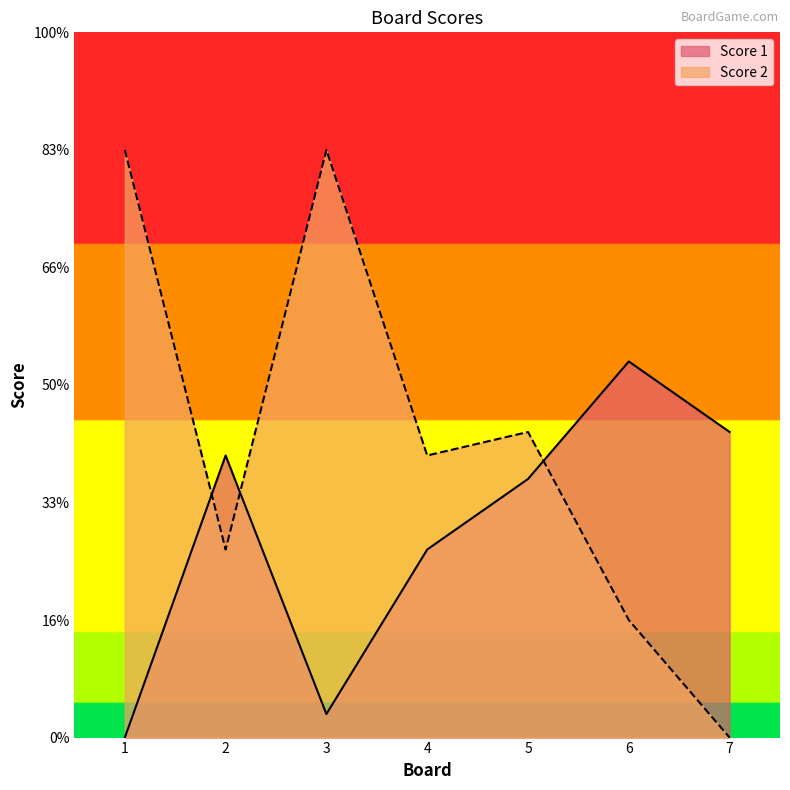

Which series has the widest spread of values?

Score 2